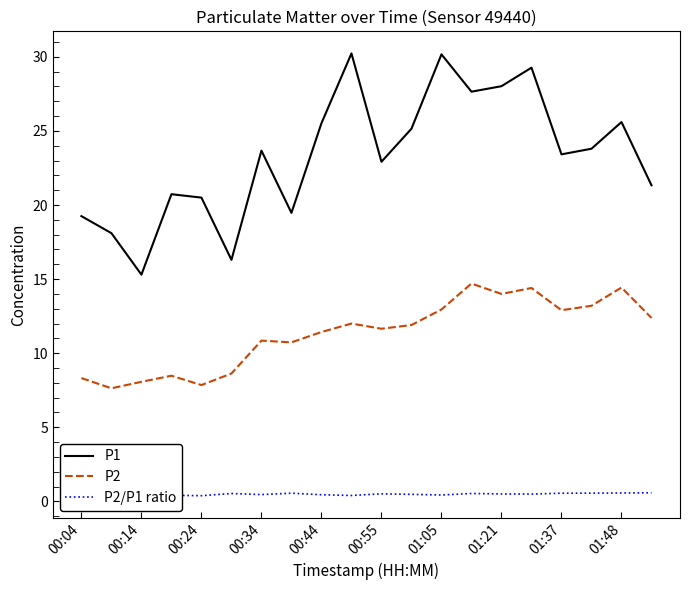

True or false: P1 and P2/P1 ratio intersect in this chart.

False